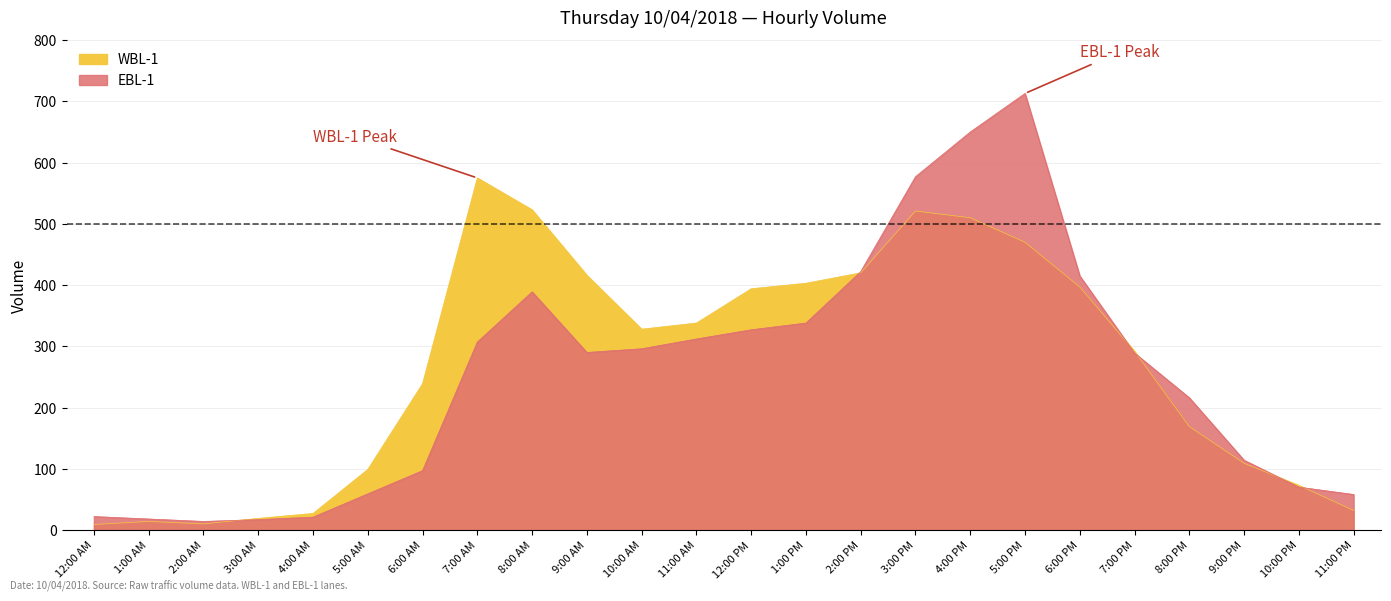

Reading left to right, extract all data points from this chart.

WBL-1: 9	14	10	19	27	99	239	575	523	416	328	338	394	403	420	521	510	470	397	292	169	109	73	32
EBL-1: 22	18	14	17	21	59	97	307	389	290	296	312	327	338	422	577	650	713	415	289	216	114	70	58